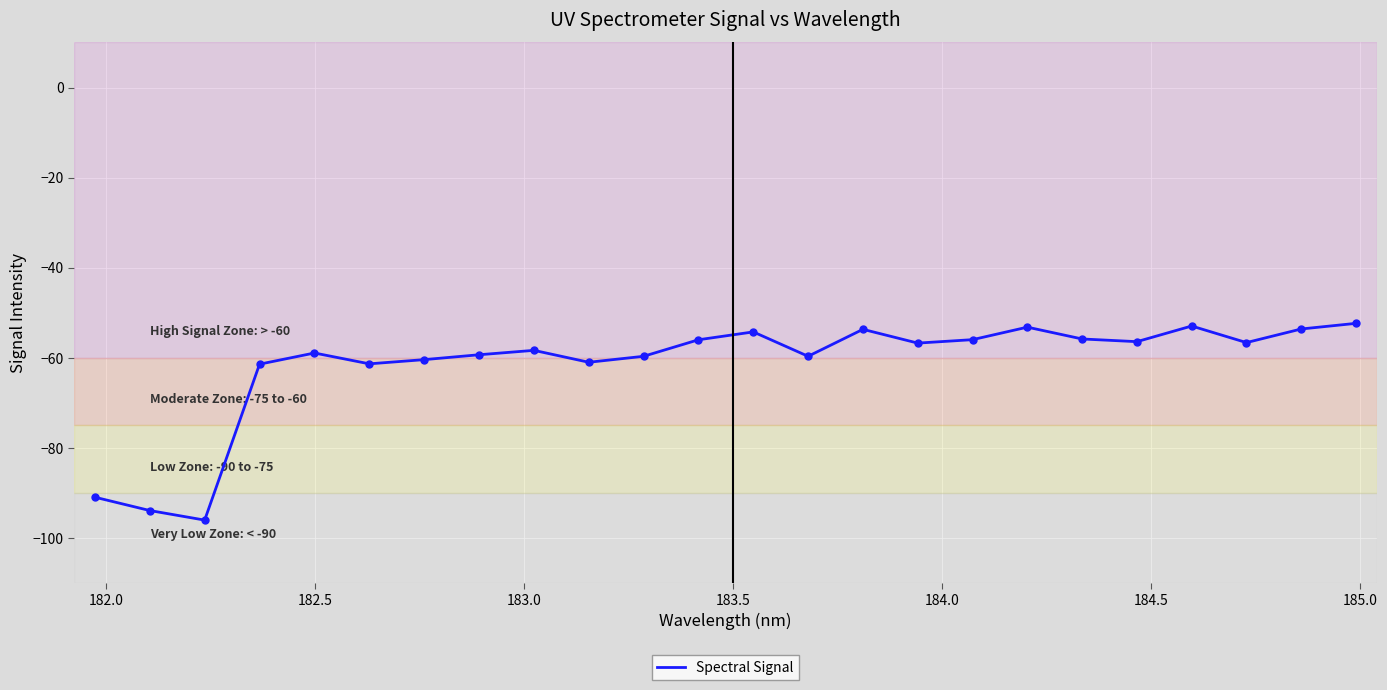

What is the average value?

-61.6